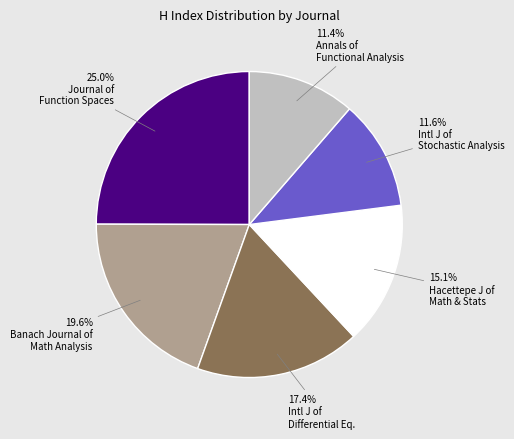

To the nearest percent, what is the difference between the largest and smallest slice percentages?

14%